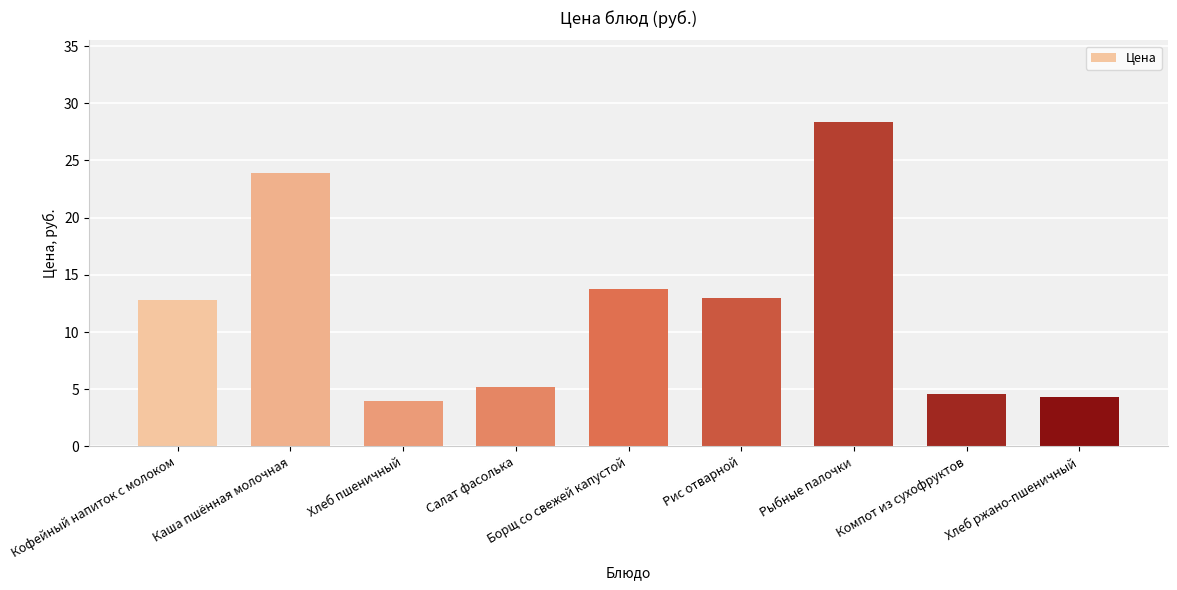

What value does the data have at Рис отварной?

13.0